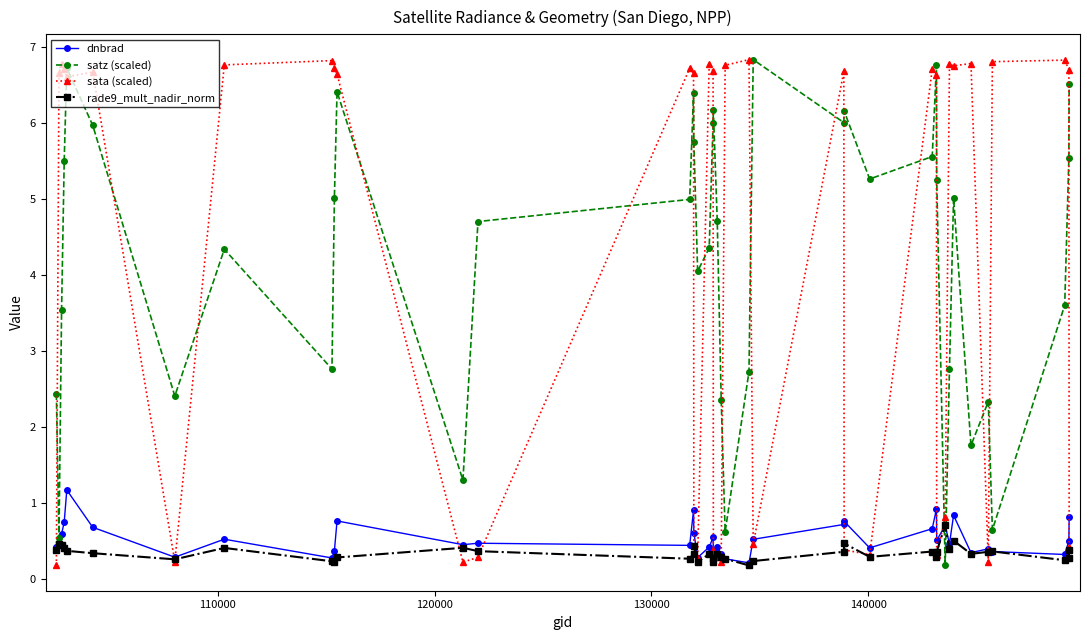

True or false: satz (scaled) and sata (scaled) cross at least once.

True